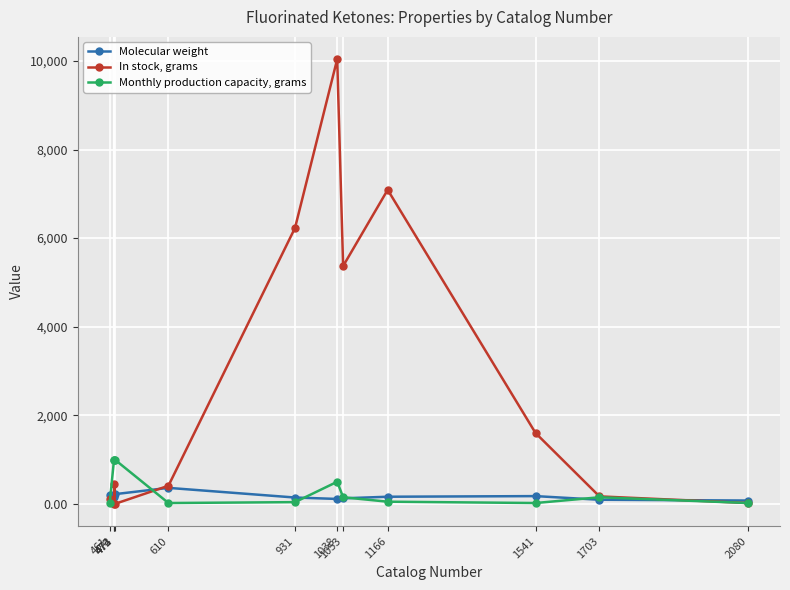

True or false: In stock, grams and Monthly production capacity, grams cross at least once.

True